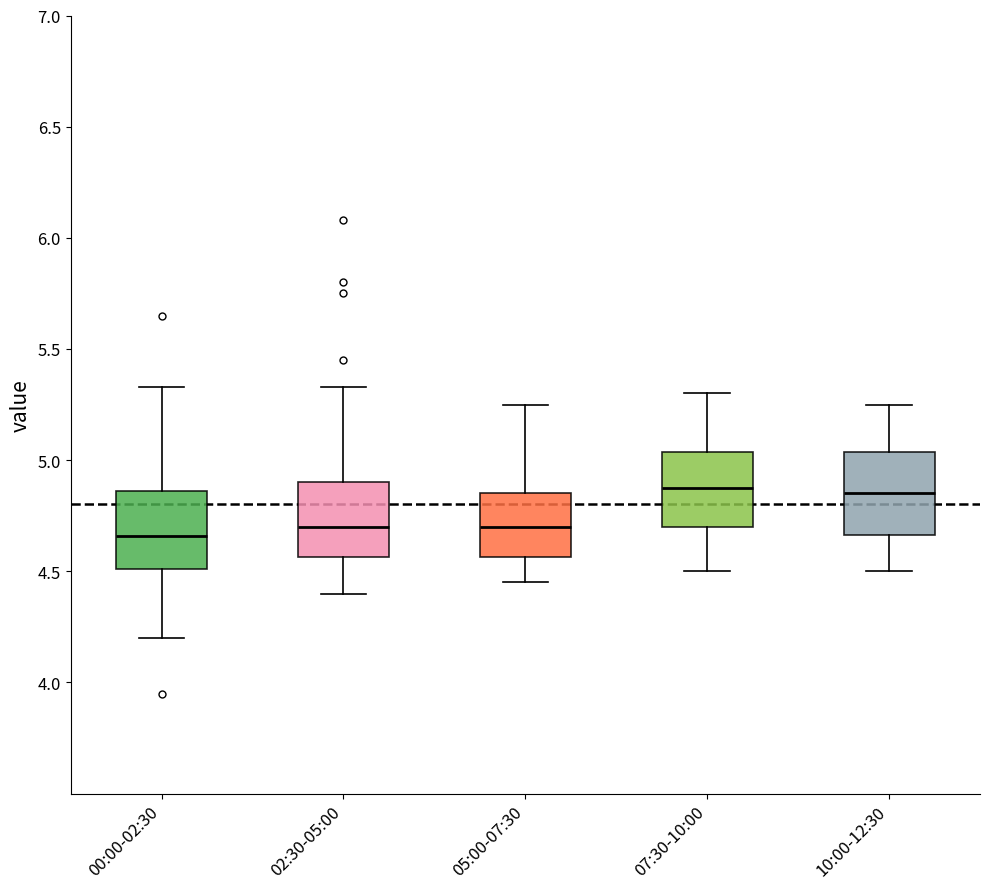

Reading left to right, transcribe this box plot: for each box, give where its median line is, the range the box spans, and where its two whiskers end, as read against the y-axis. The values are not printed on the chart, so give them approximately, as read against the axis.

00:00-02:30: median 4.65, box 4.50 to 4.85, whiskers 4.20 to 5.35
02:30-05:00: median 4.70, box 4.55 to 4.90, whiskers 4.40 to 5.35
05:00-07:30: median 4.70, box 4.55 to 4.85, whiskers 4.45 to 5.25
07:30-10:00: median 4.90, box 4.70 to 5.05, whiskers 4.50 to 5.30
10:00-12:30: median 4.85, box 4.65 to 5.05, whiskers 4.50 to 5.25